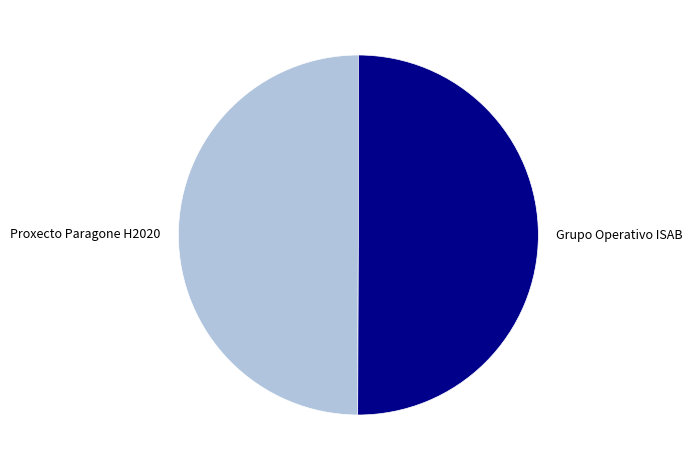

True or false: Grupo Operativo ISAB accounts for 59% of the total.

False